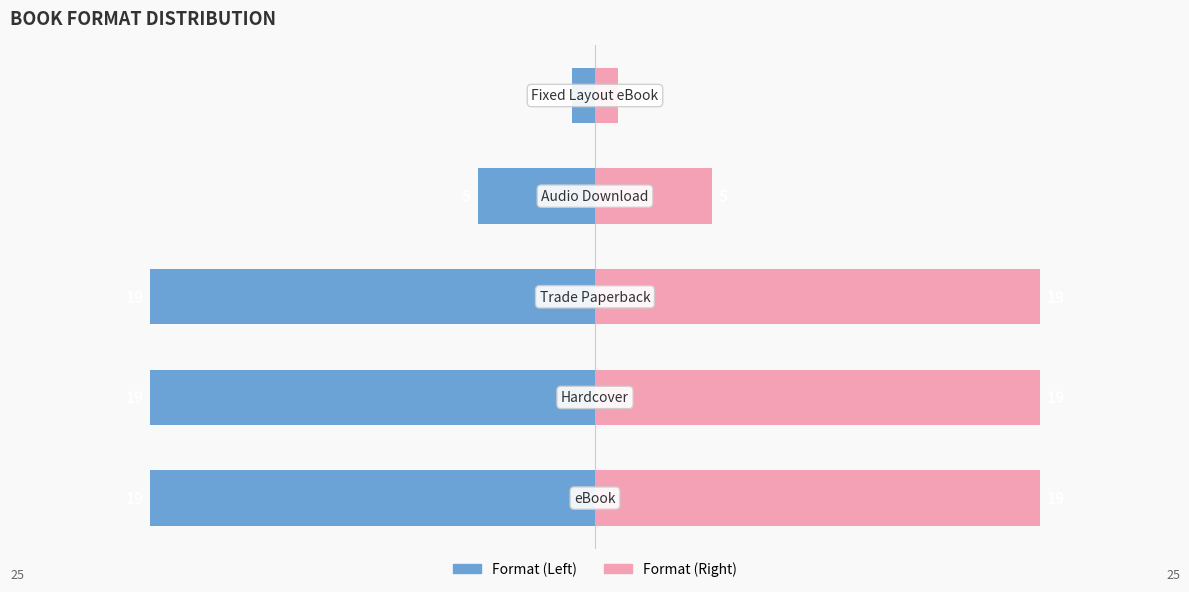

What is the sum of the Format Count (Left) values at 1 and 3?

-24